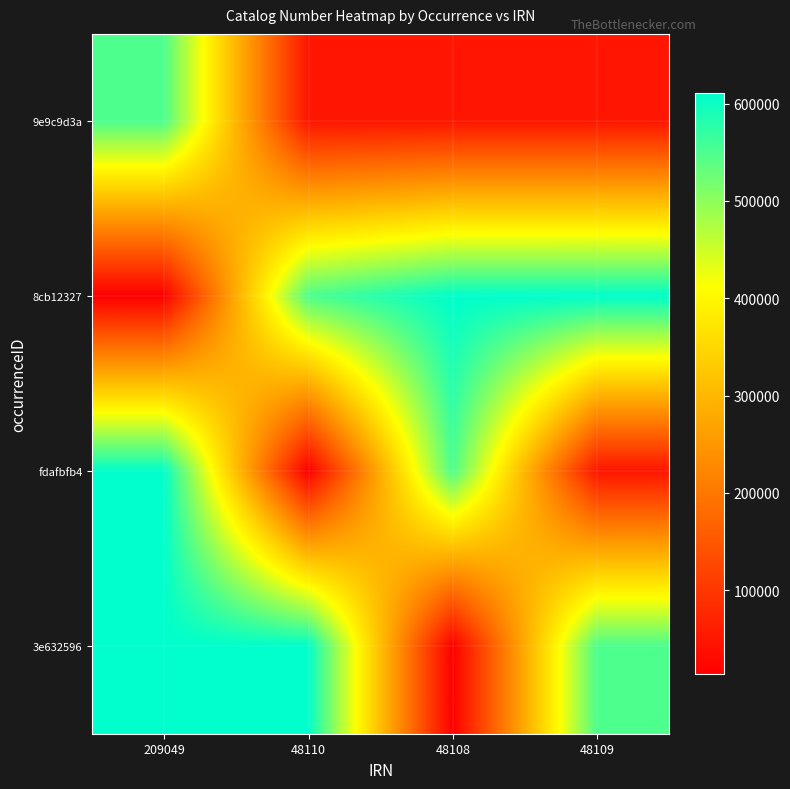

Reading right to left, list all the values displayed in this chart.

9e9c9d3a: 48109=48109	48108=48108	48110=48110	209049=549780
8cb12327: 48109=610611	48108=610480	48110=549780	209049=13514
fdafbfb4: 48109=48109	48108=549780	48110=13514	209049=610480
3e632596: 48109=549780	48108=13514	48110=610480	209049=610611